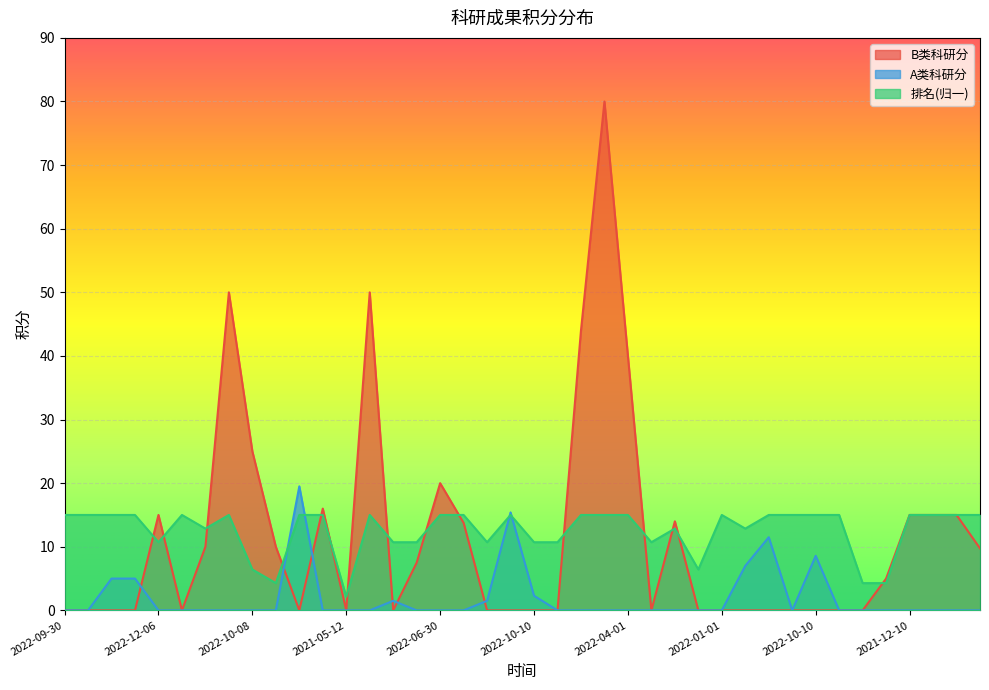

Between which two adjacent categories do A类科研分 and 排名 first intersect?

2022-11-15 and 2022-11-01